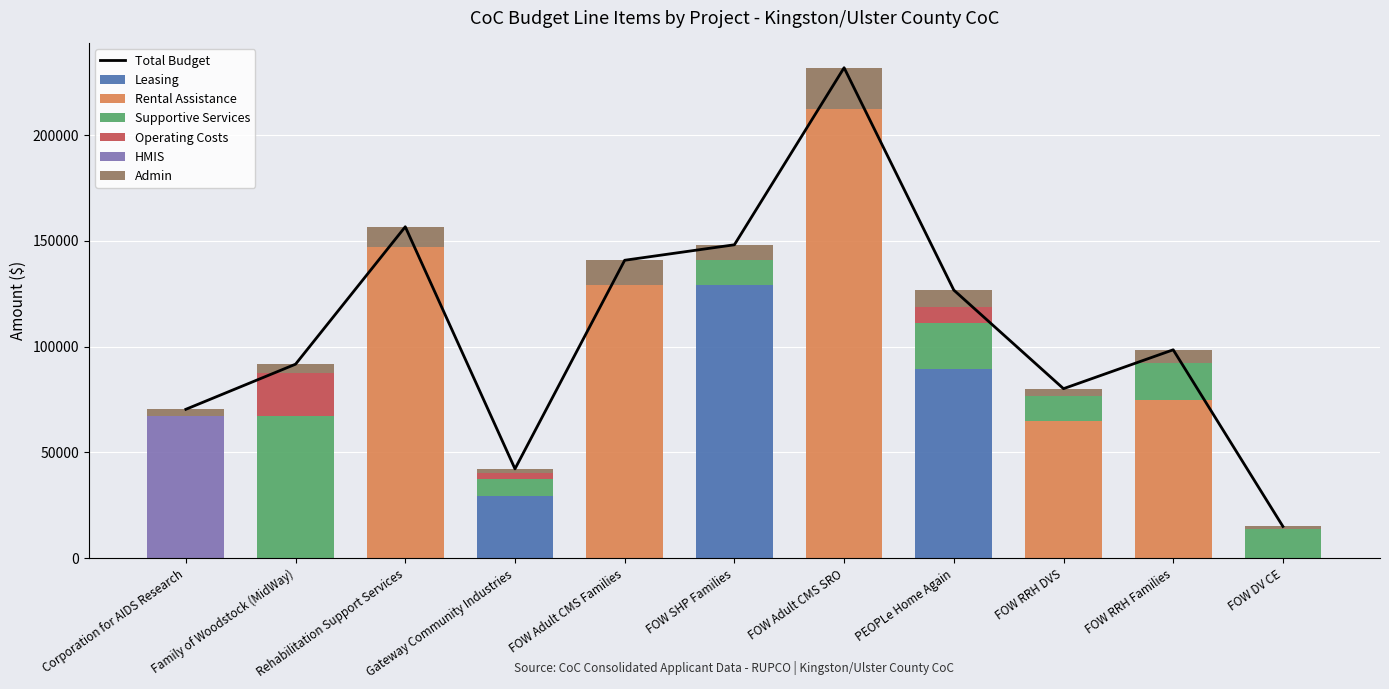

How many data points in Leasing are above 0?

3